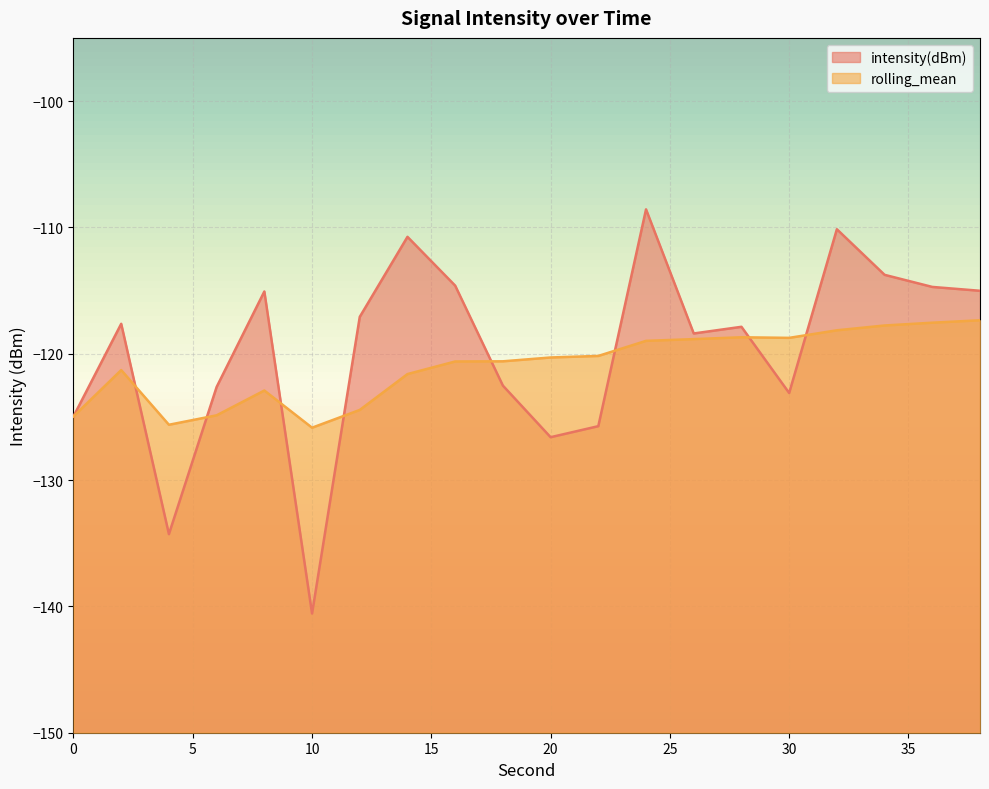

Which label corresponds to the largest value in the chart?

24